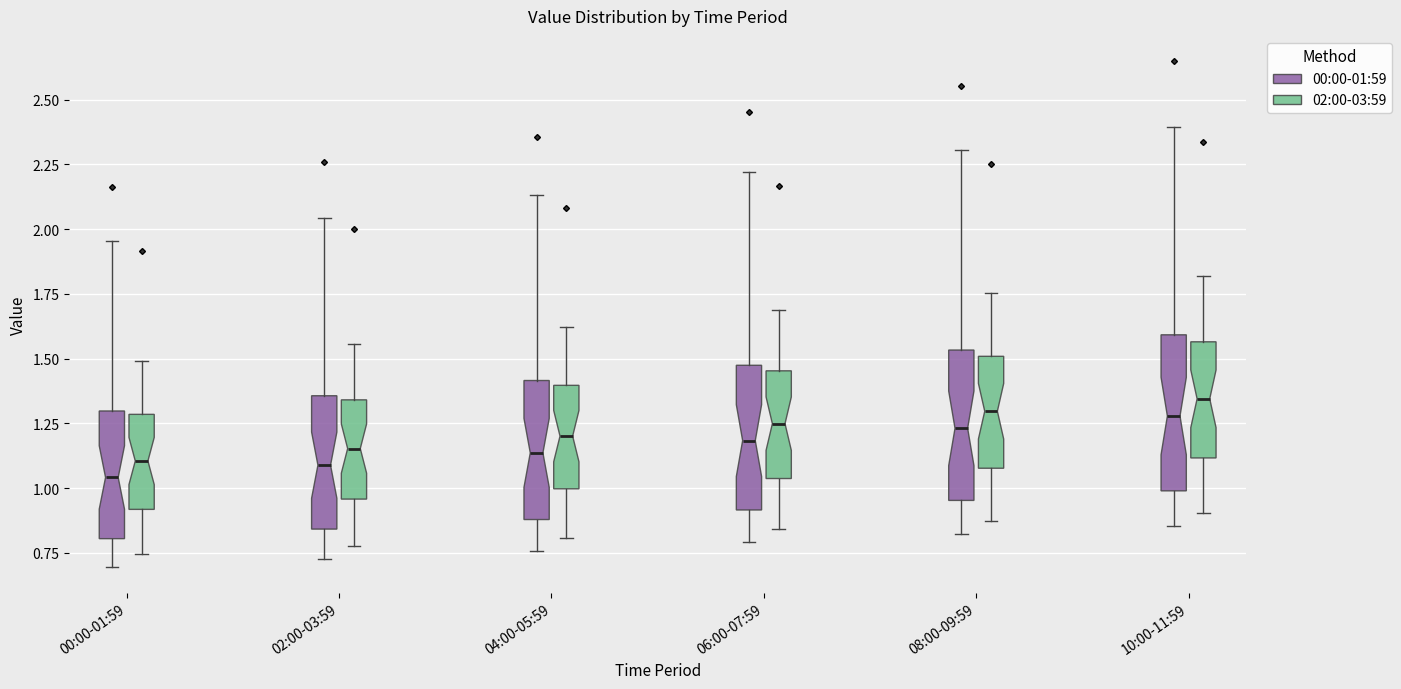

Where does the median line of the box for 00:00-01:59 (00:00-01:59) sit on the y-axis? The values are not printed on the chart, so give them approximately, as read against the axis.

1.05